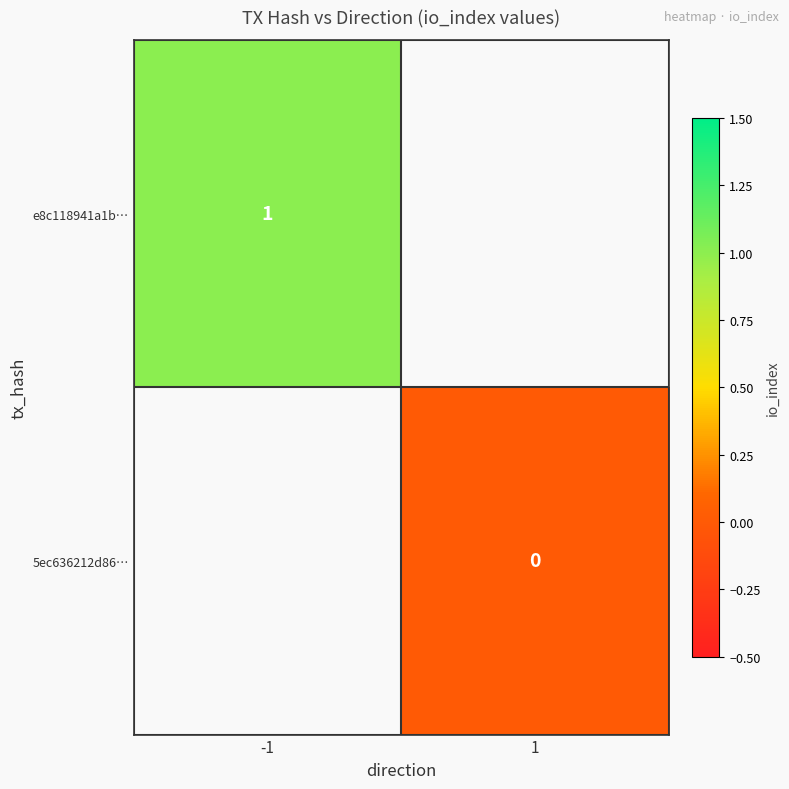

The e8c118941a1b… series shows 2 at -1. True or false?

False